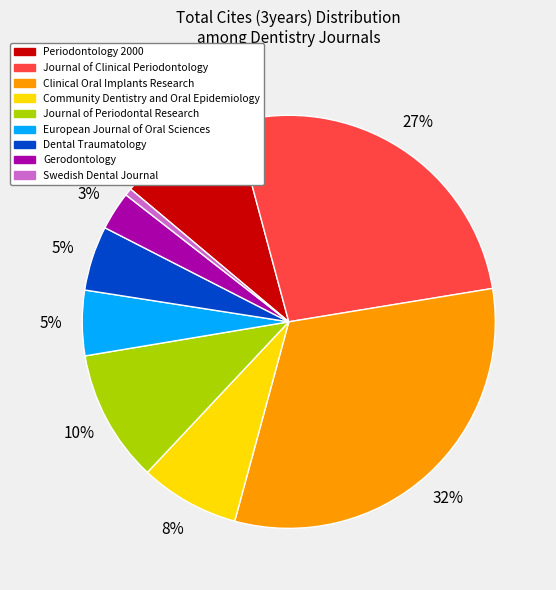

Which slice is the largest?

Clinical Oral Implants Research